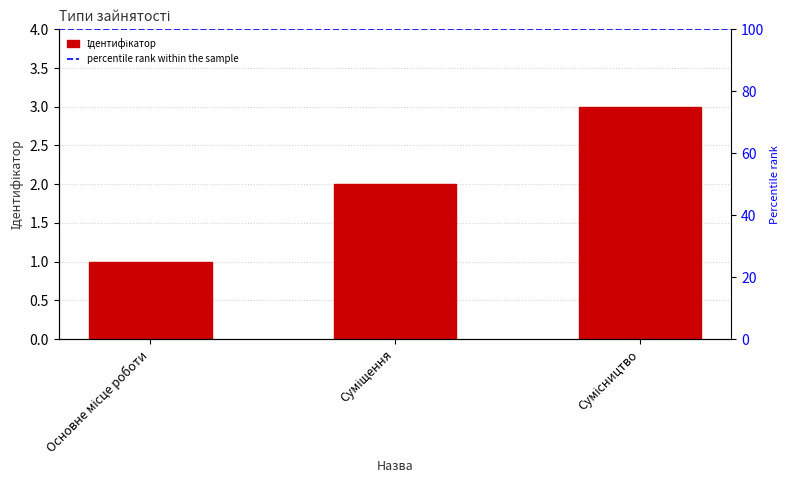

What position from the left is Сумісництво?

3